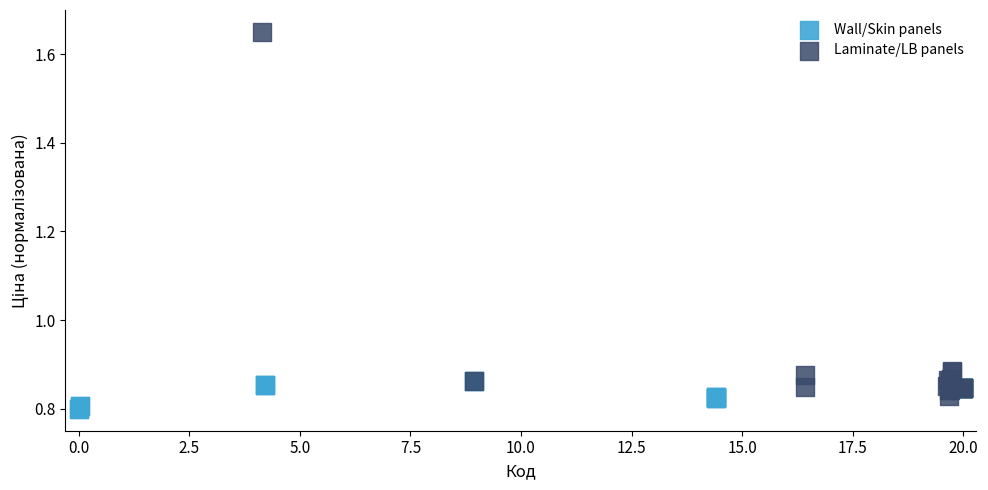

Which series reaches the maximum Y coordinate?

Laminate/LB panels